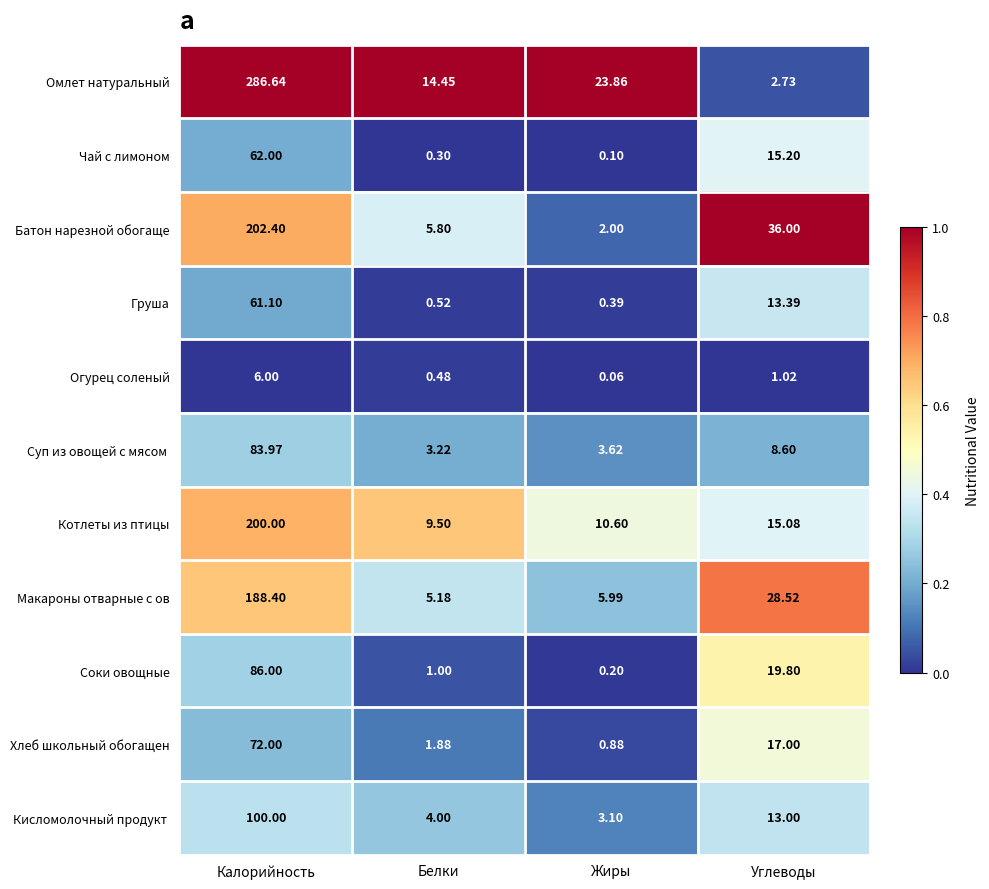

At which category does the chart reach its minimum across all series?

Жиры